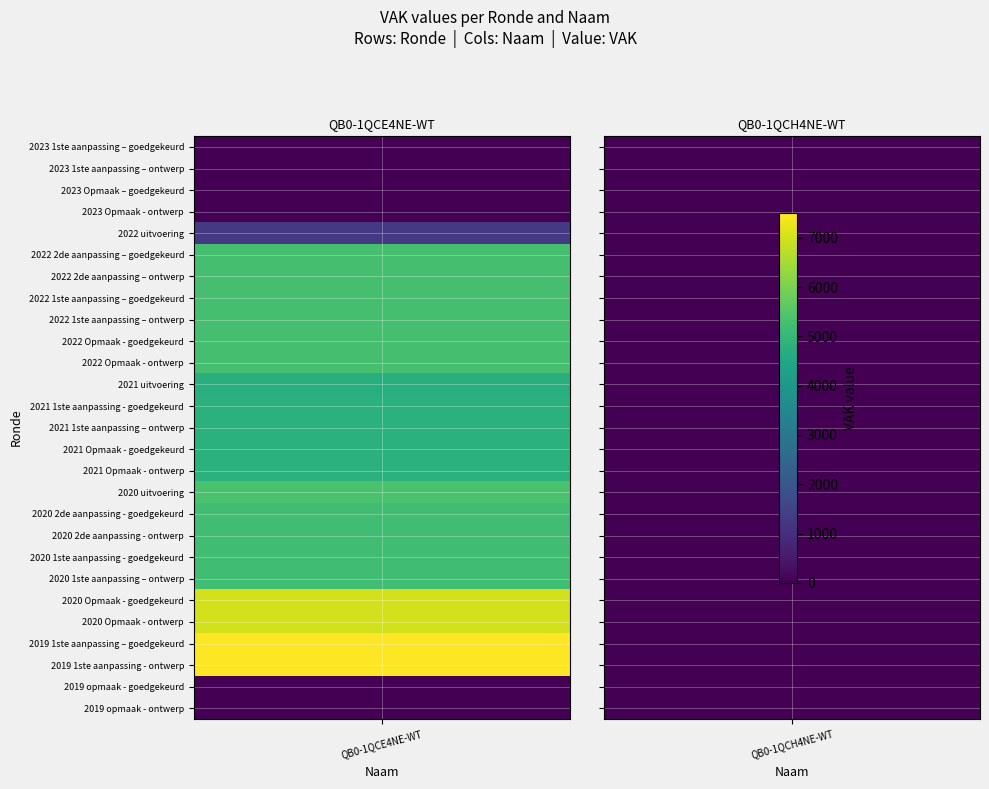

What is the spread (max minus min) of values at 0?

7500